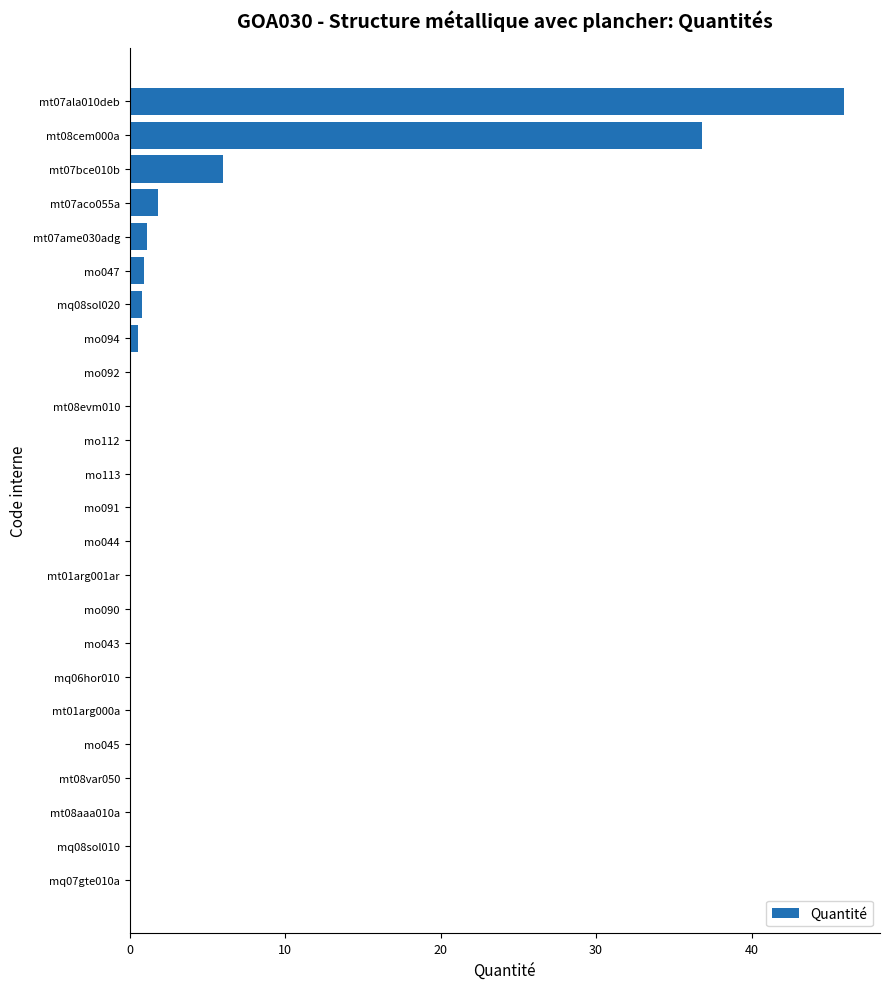

What is the sum of all values?

94.7